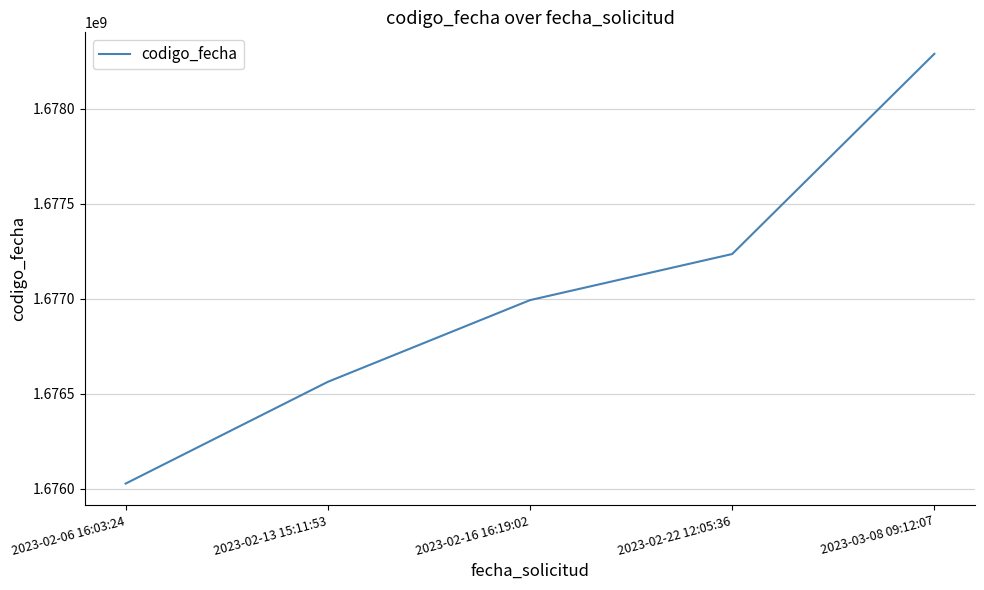

Which category has the highest value across all series?

2023-03-08 09:12:07